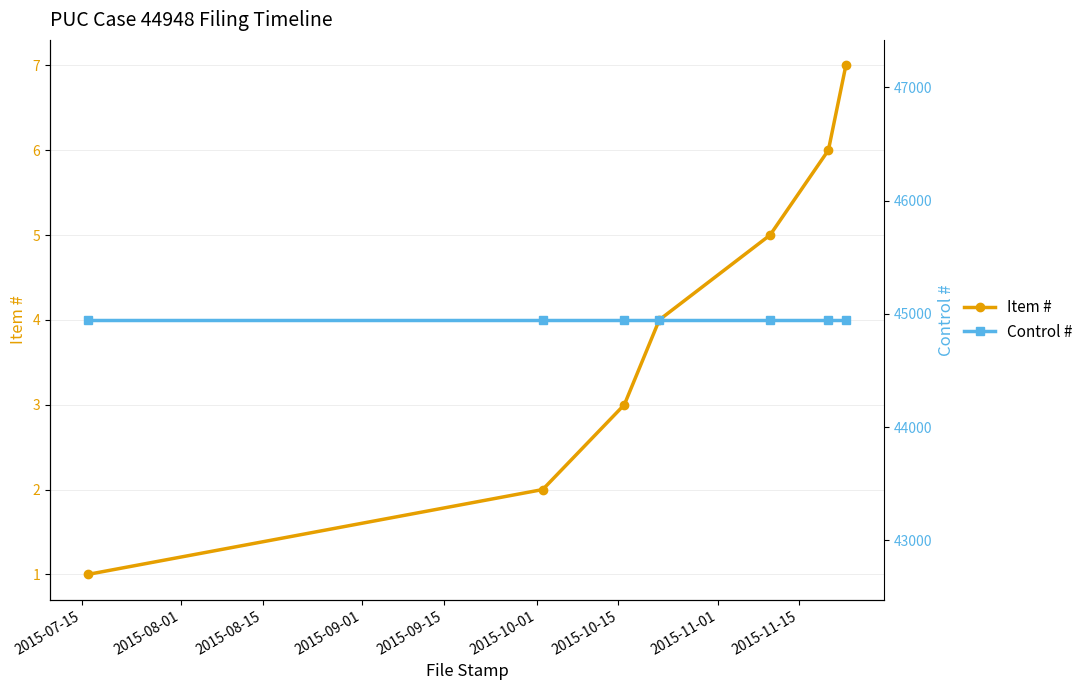

Reading right to left, what are all the values shown in this chart?

Item #: 7	6	5	4	3	2	1
Control #: 44948	44948	44948	44948	44948	44948	44948